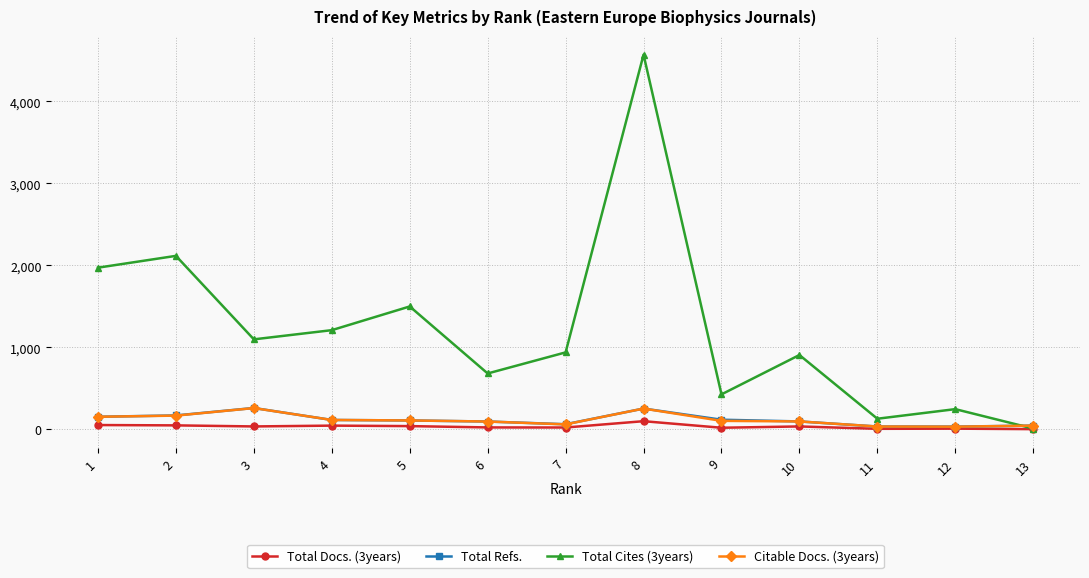

Which series has the largest range (max minus min)?

Total Cites (3years)